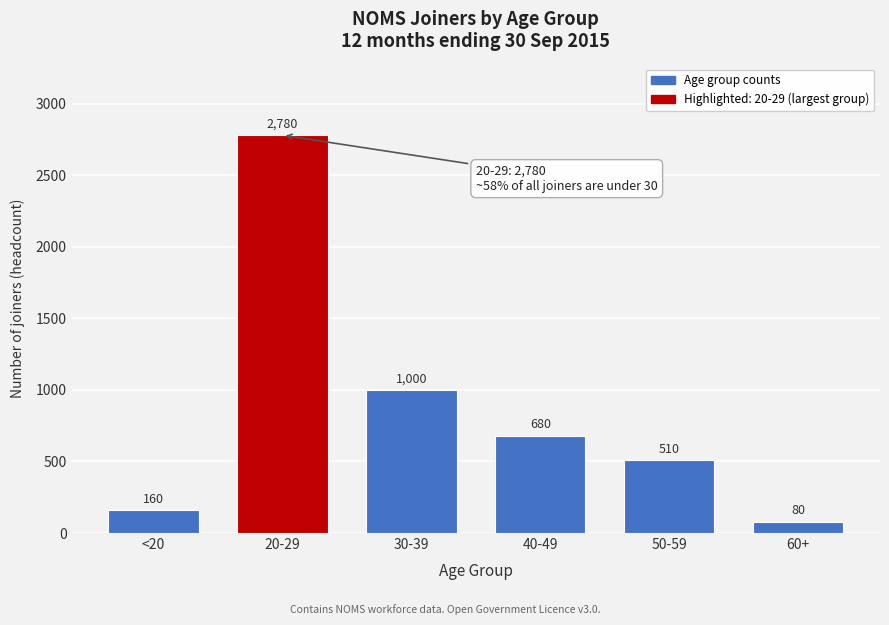

Reading right to left, list all the values displayed in this chart.

80	510	680	1000	2780	160